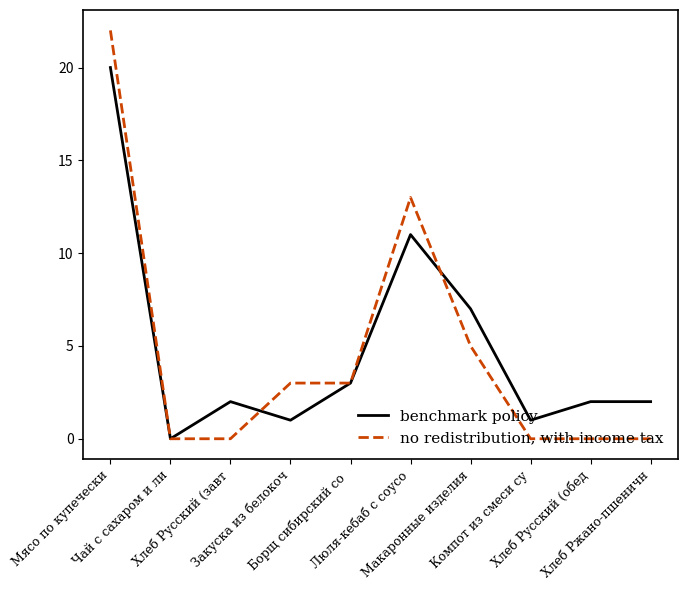

Is this an area chart (filled region under the line)?

No